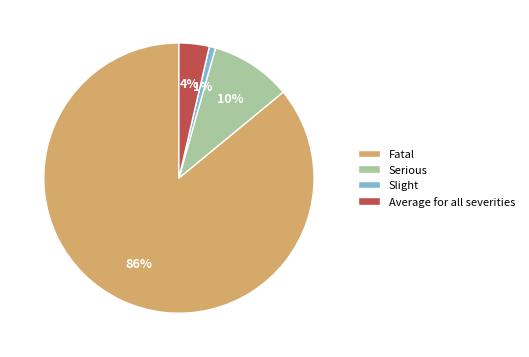

What is the smallest slice in the pie chart?

Slight